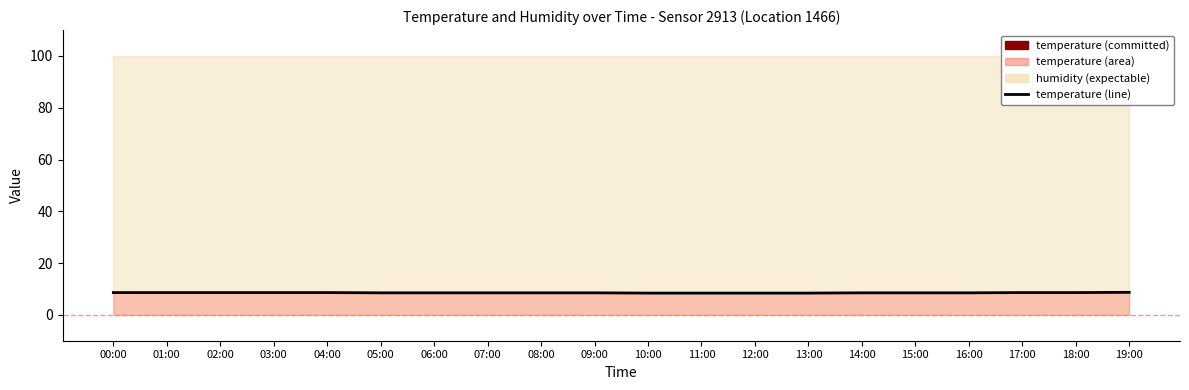

Count the number of categories in the chart.

20